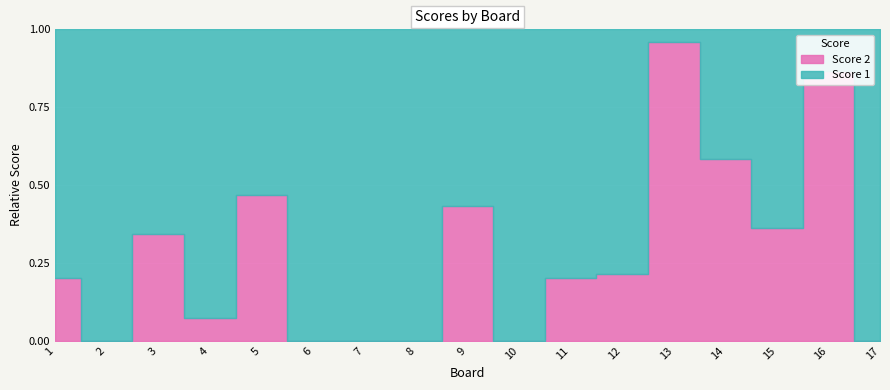

Rank the series by their maximum value, from lowest to highest.

Score 2, Score 1